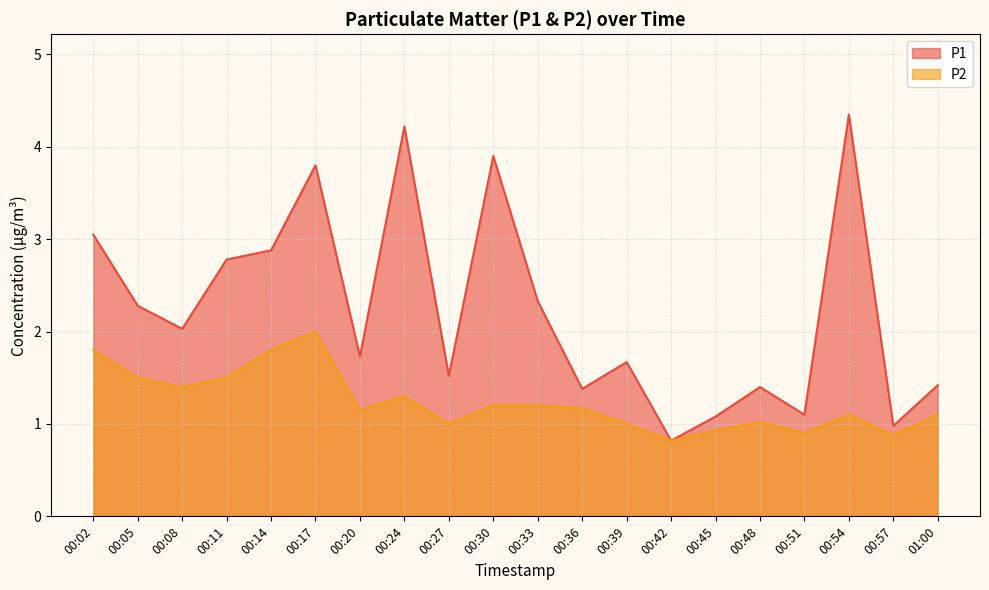

Does the chart have visible grid lines?

Yes